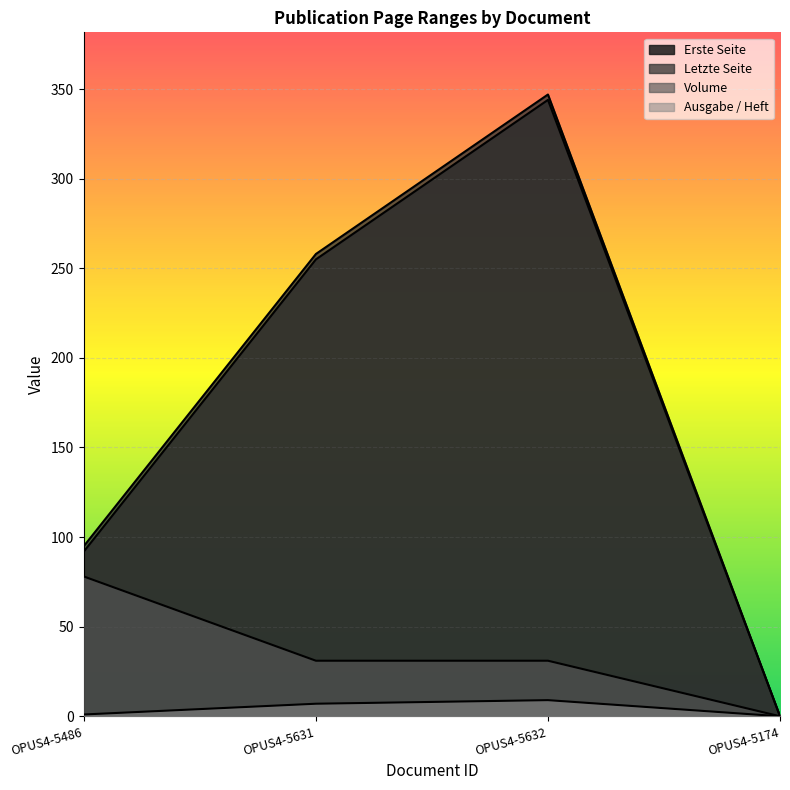

How many lines are shown in the chart?

4